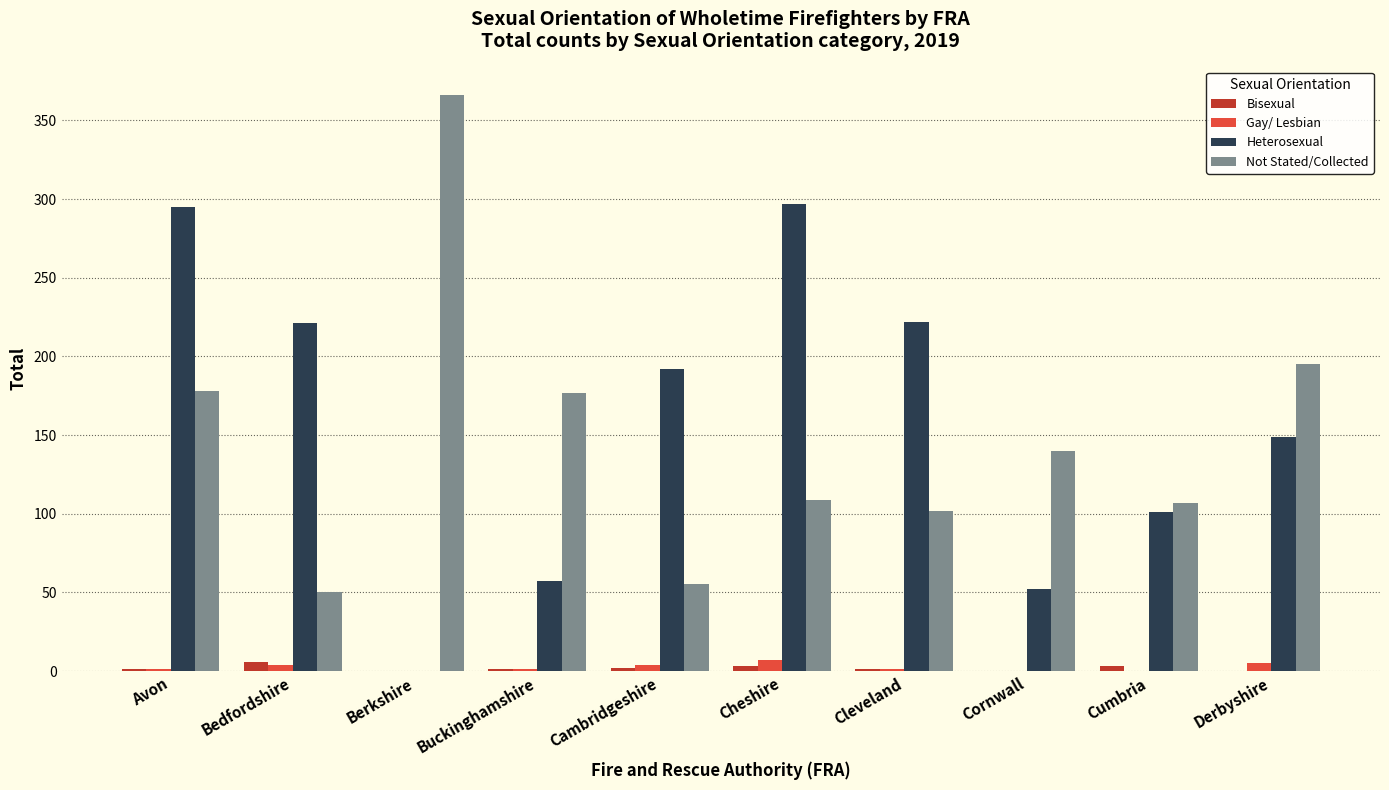

At which label is Heterosexual closest to 148?

Derbyshire